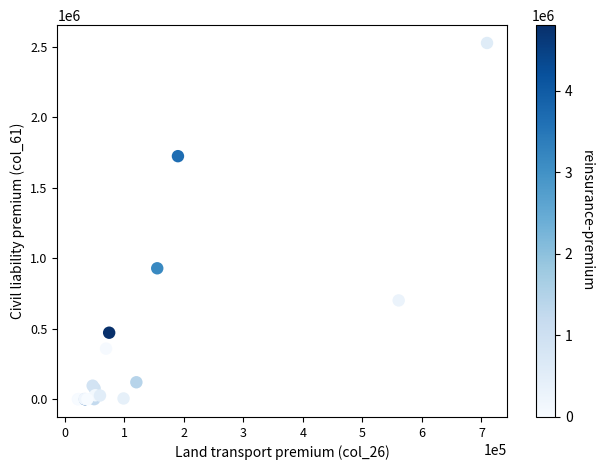

What Y value in the scatter plot is closest to 1263652?

928624.9